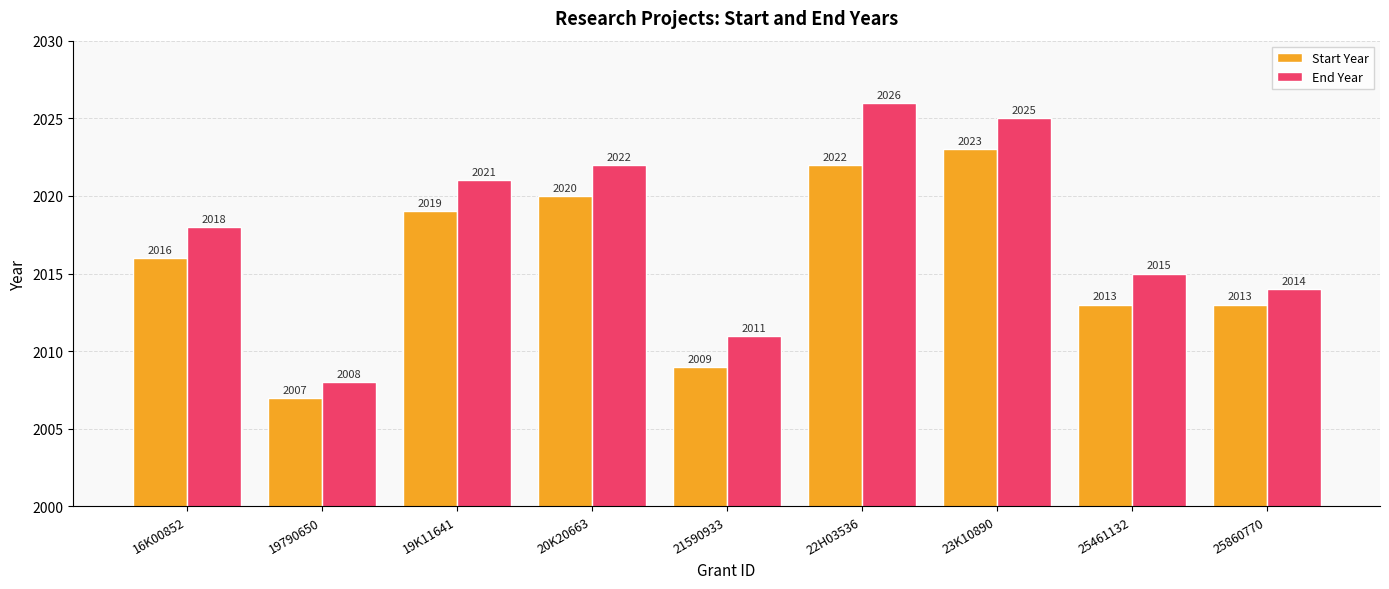

True or false: End Year has a value of 3359 at 22H03536.

False